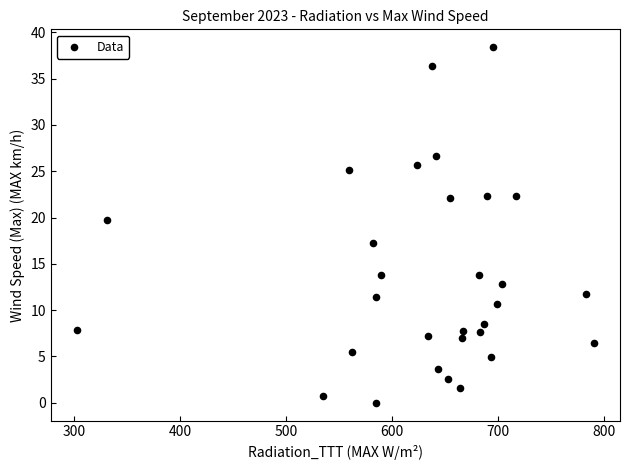

What Y value in the scatter plot is closest to 19?

19.7